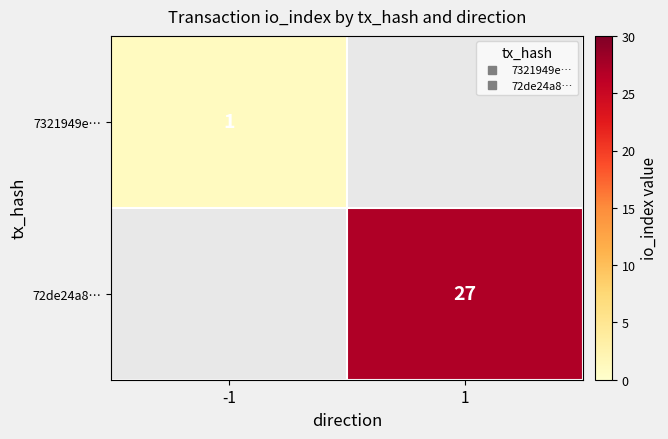

How many series are shown in this chart?

2